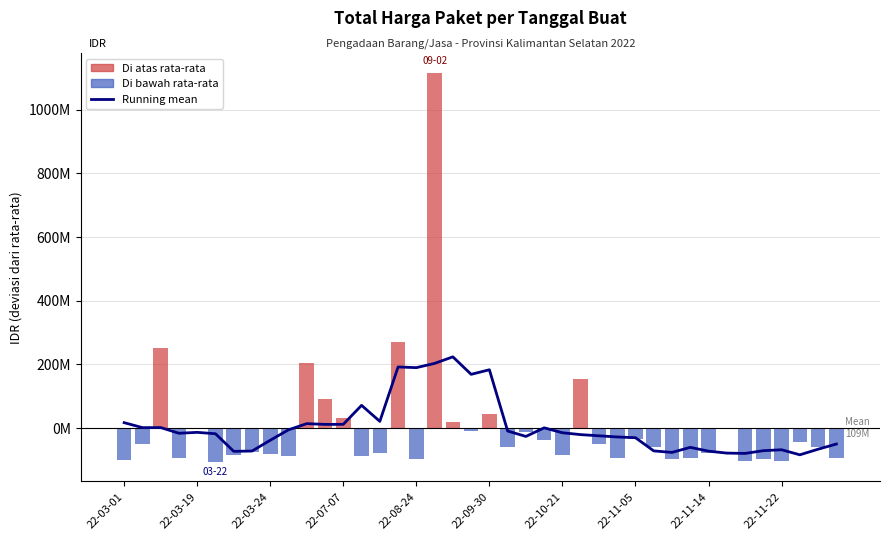

What is the average value?

2938216.3